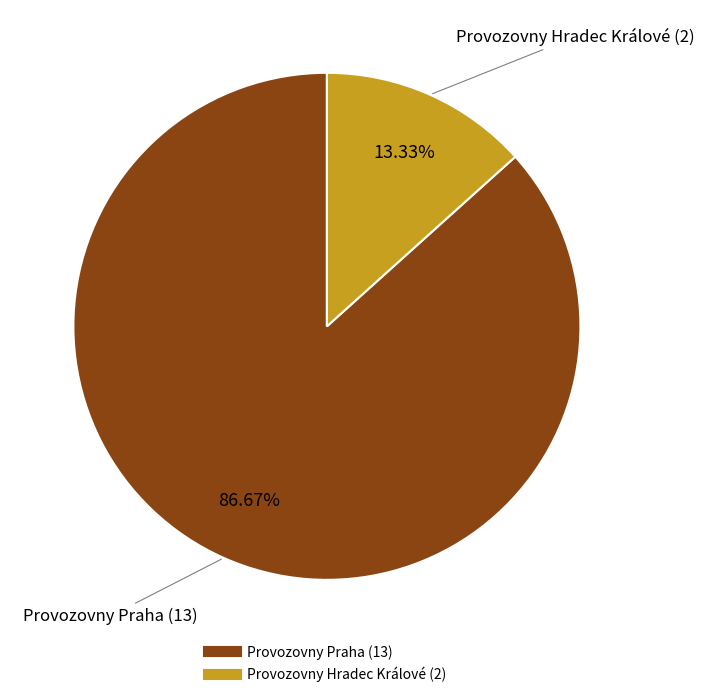

What portion of the pie excludes Provozovny Hradec Králové (2)?

86.7%